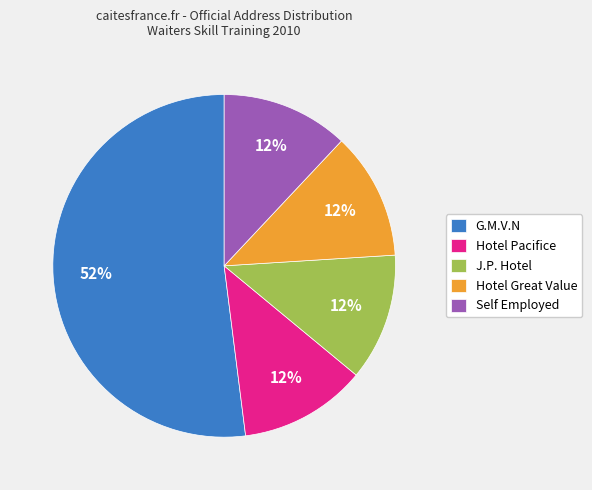

The J.P. Hotel slice represents 12% of the pie. True or false?

True